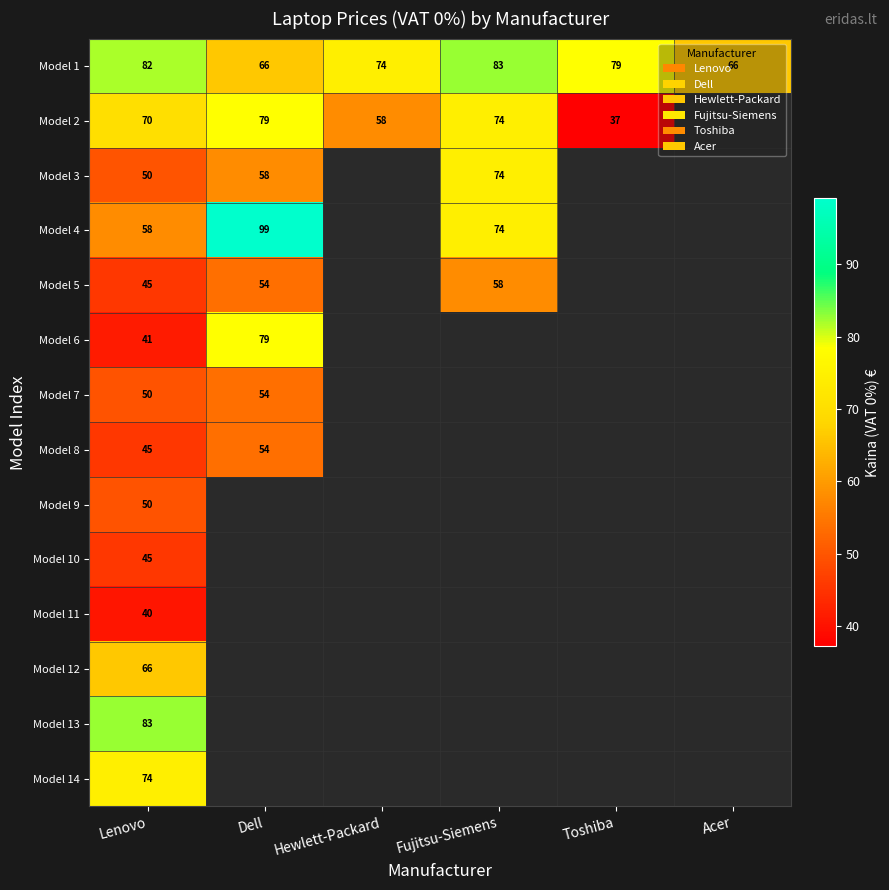

Where does the Model 1 series first go above 79?

Lenovo